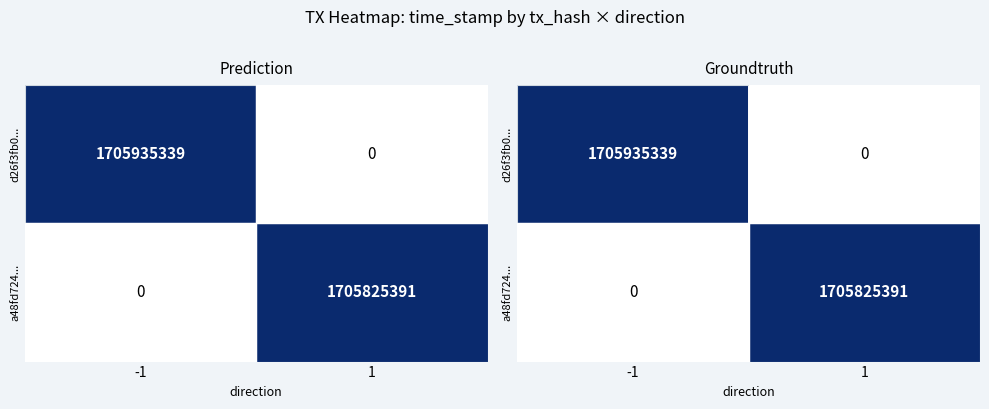

Is the value of a48fd724... at 1 greater than the value of d26f3fb0... at -1?

No